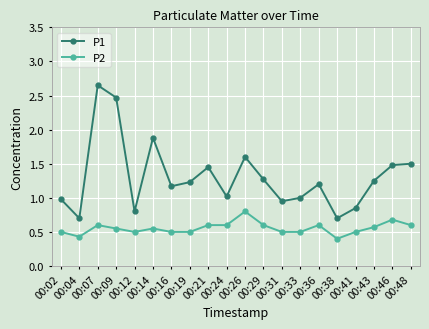

How many lines are shown in the chart?

2